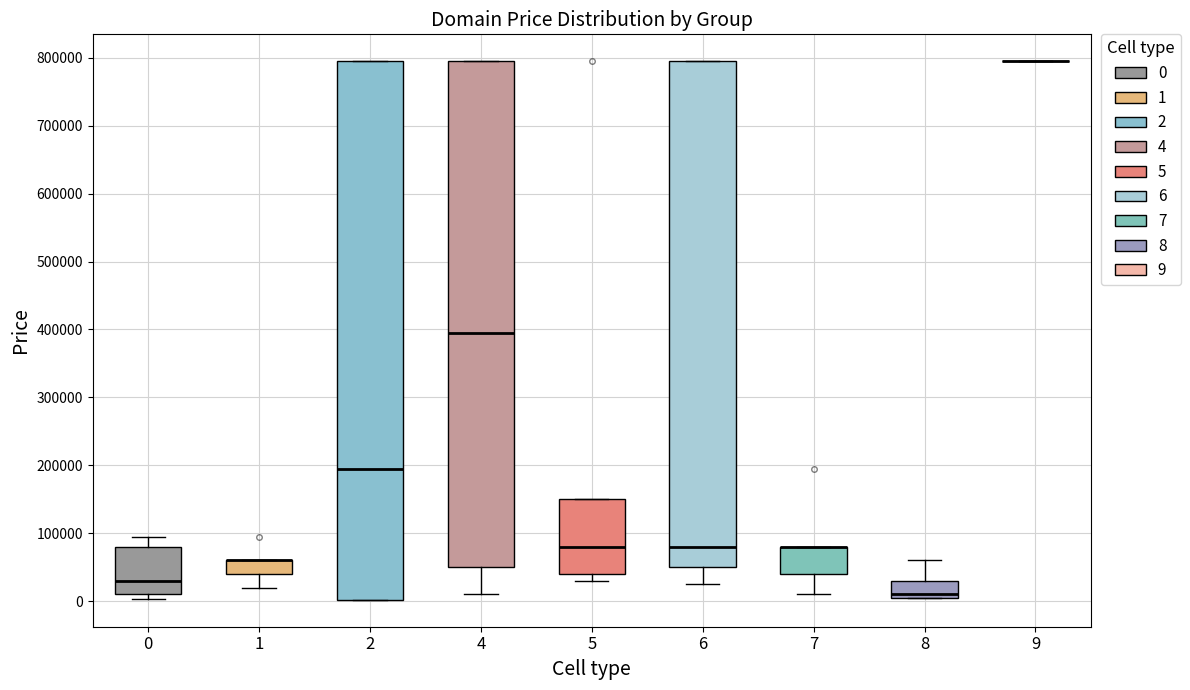

Where does the median line of the box at x = 8 sit on the y-axis? The values are not printed on the chart, so give them approximately, as read against the axis.

10000